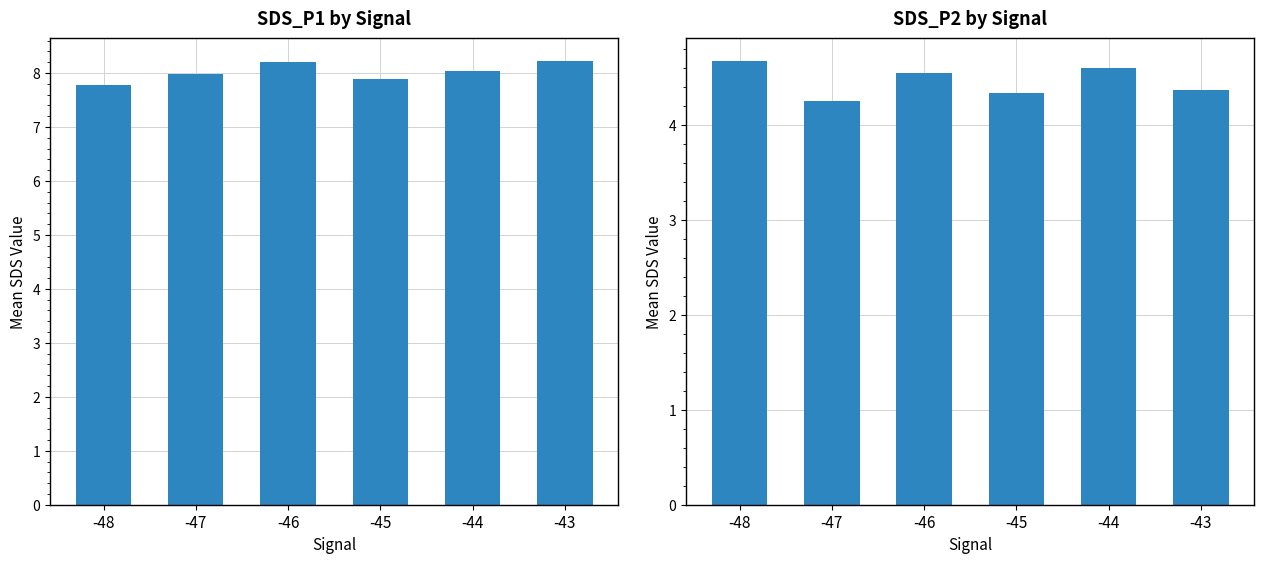

What is the spread (max minus min) of values at -44?

3.4